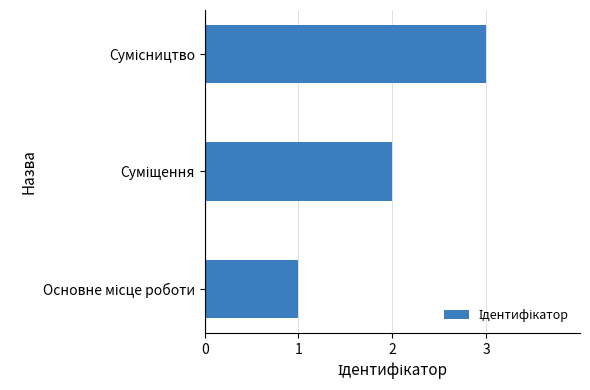

What is the greatest value displayed?

3